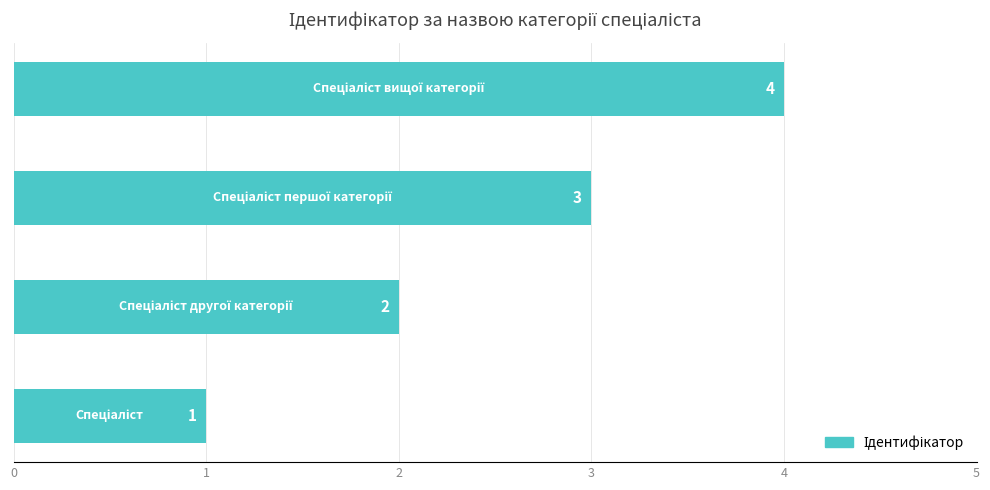

What is the greatest value displayed?

4